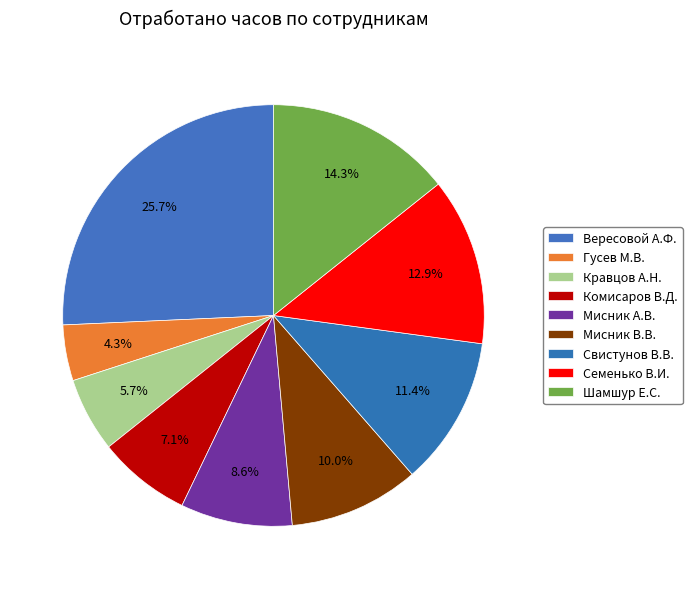

What is the smallest slice in the pie chart?

Гусев М.В.